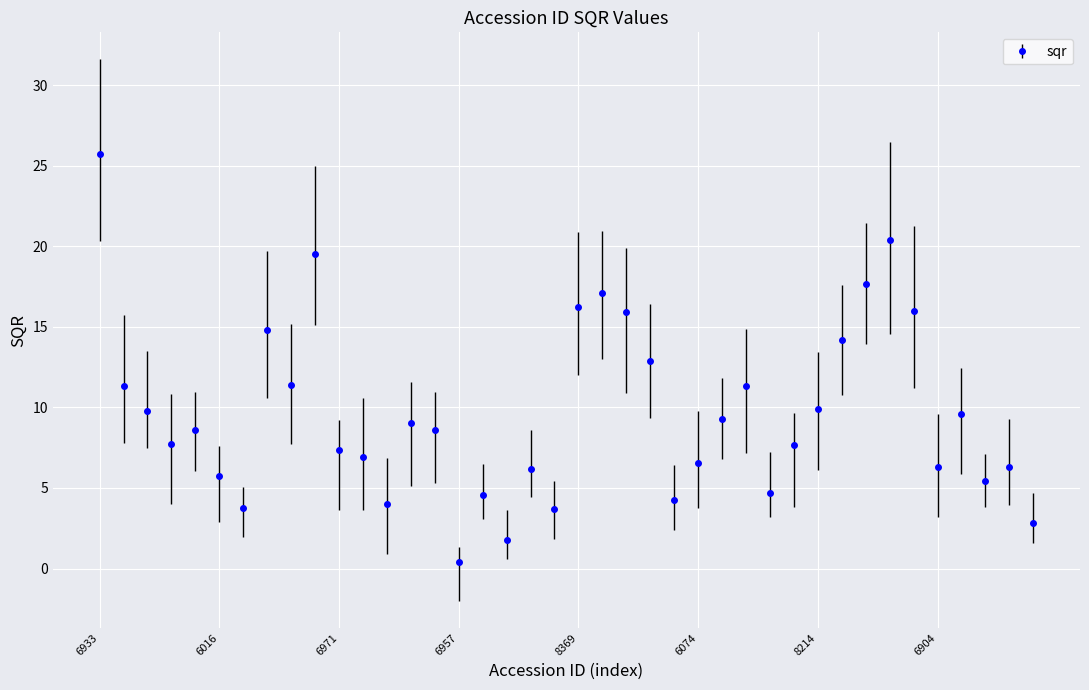

What is the value of the 9th point from the left?

11.4